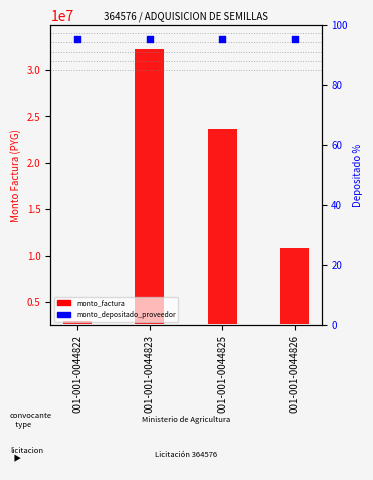

Which series has the widest spread of Y values?

monto_factura